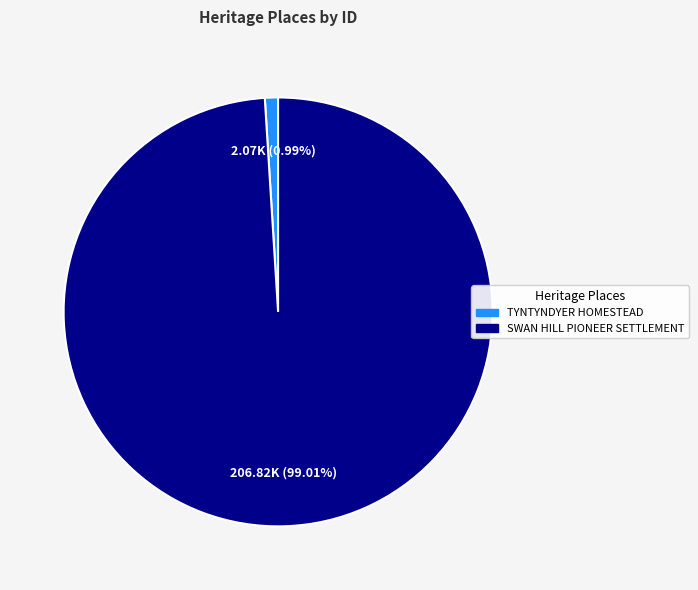

Is there any slice that represents more than half of the pie?

Yes